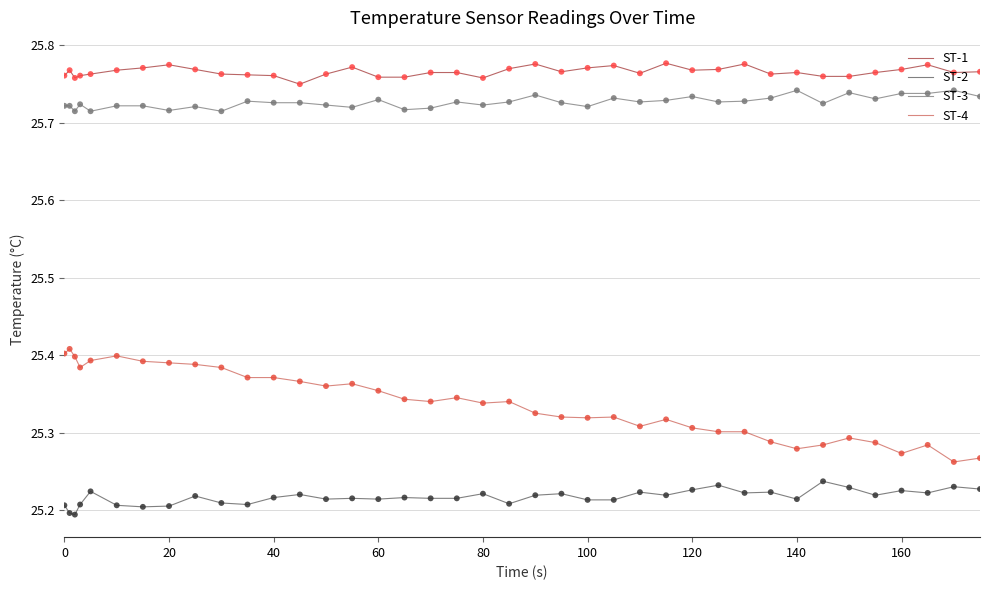

Which series has the largest total across all categories?

ST-1